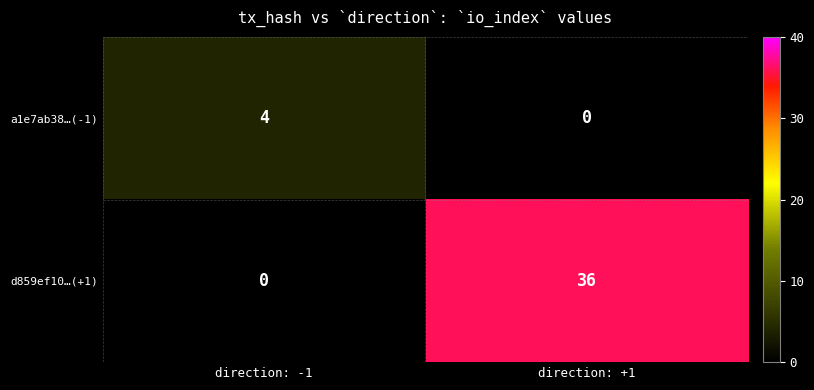

What is the sum of the a1e7ab38…(-1) values at direction: +1 and direction: -1?

4